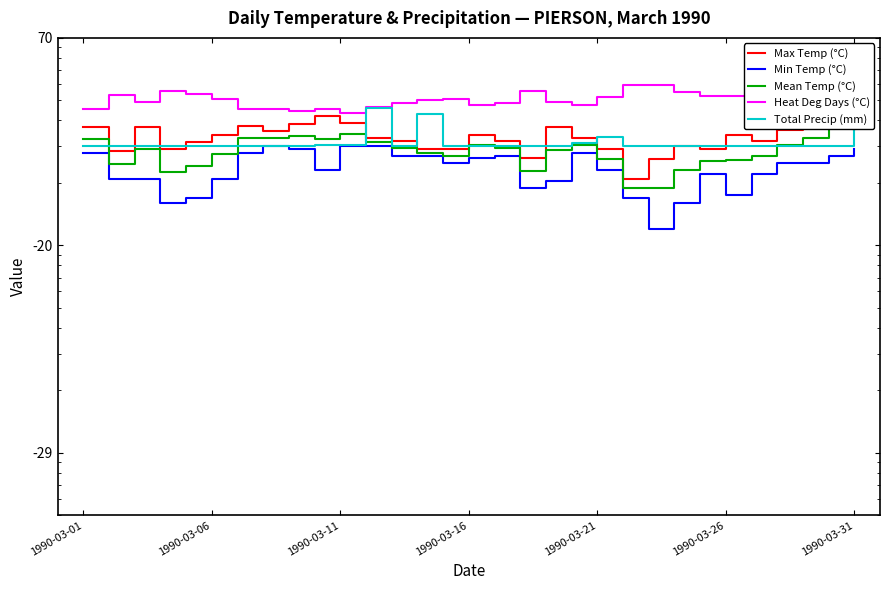

Which series has the widest spread of values?

Max Temp (°C)